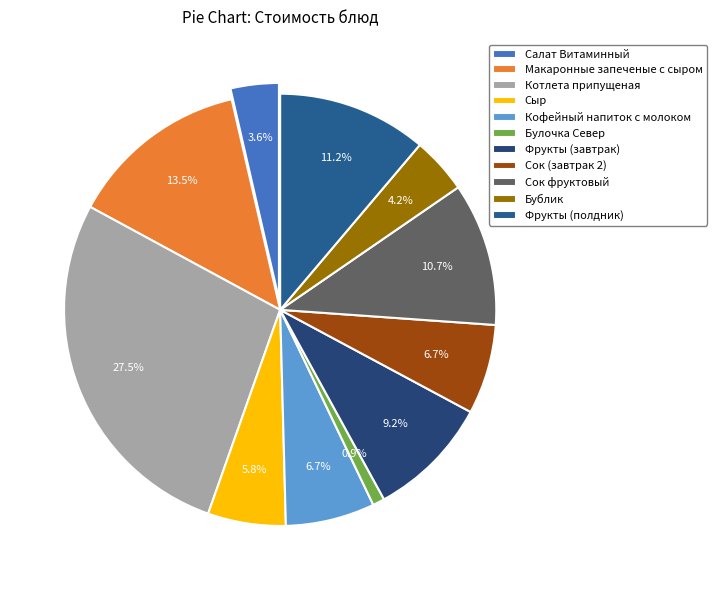

Rank the categories by value from lowest to highest.

Булочка Север, Салат Витаминный, Бублик, Сыр, Кофейный напиток с молоком, Сок (завтрак 2), Фрукты (завтрак), Сок фруктовый, Фрукты (полдник), Макаронные запеченые с сыром, Котлета припущеная